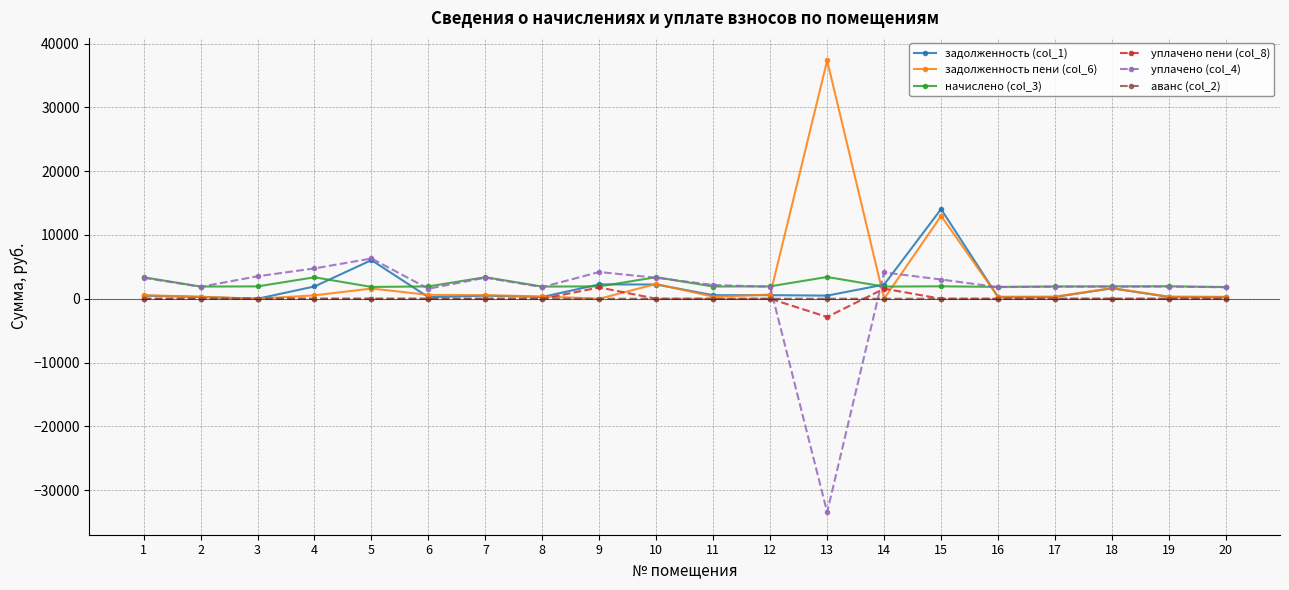

Is it true that задолженность пени (col_6) equals 37357.7 at 13?

True